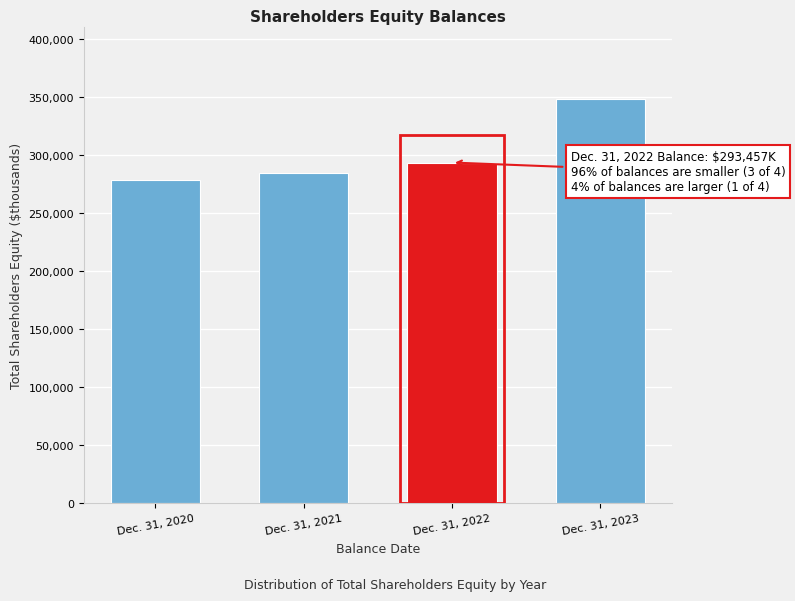

Reading left to right, what are all the values shown in this chart?

278533	284616	293457	347920